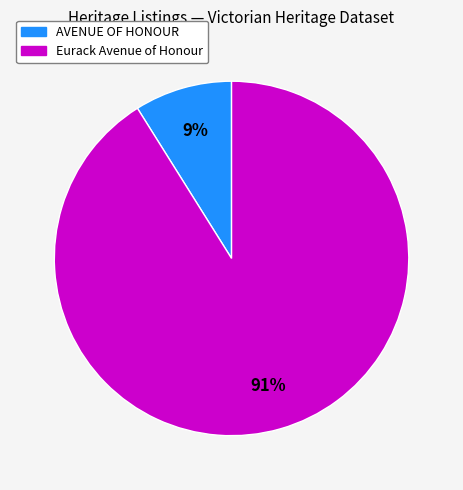

Do AVENUE OF HONOUR and Eurack Avenue of Honour together represent more than half of the pie?

Yes